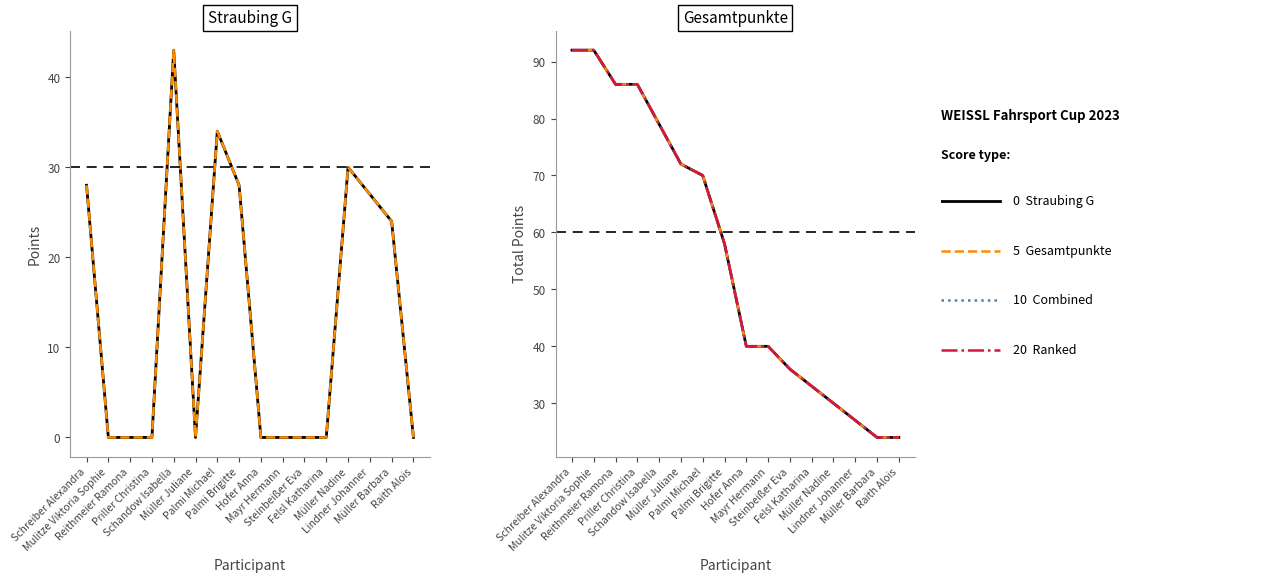

True or false: Gesamtpunkte (dotted) and Straubing G cross at least once.

False